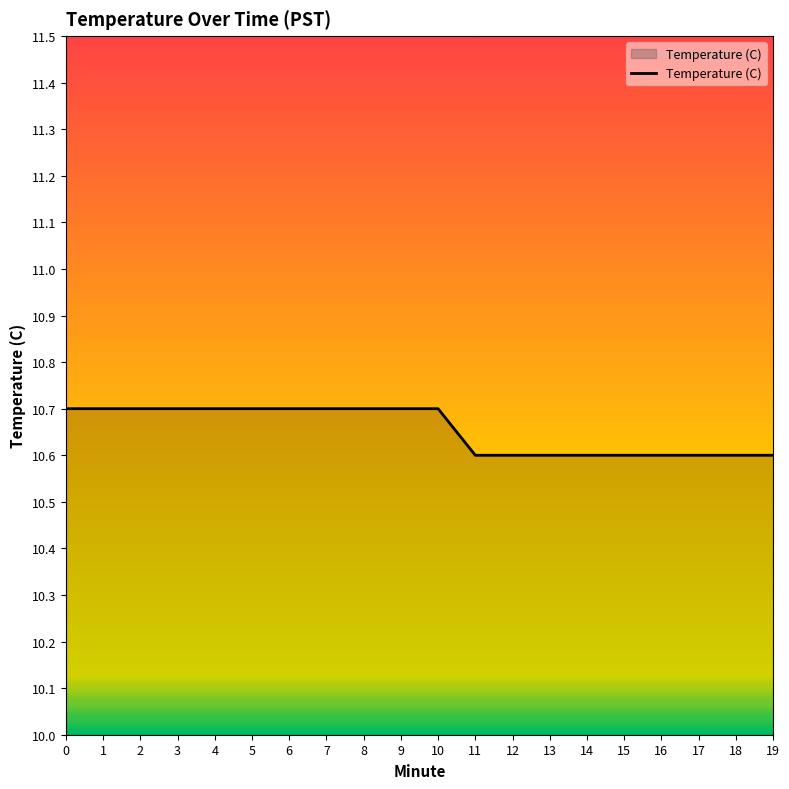

Does the chart have visible grid lines?

No